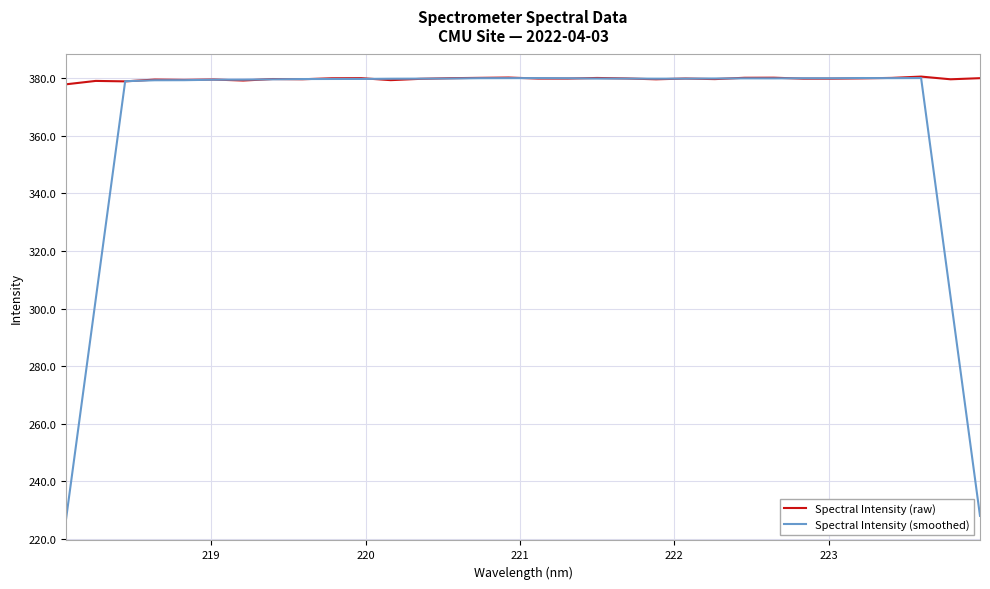

List the series in order of their overall mean, lowest first.

Spectral Intensity (smoothed), Spectral Intensity (raw)